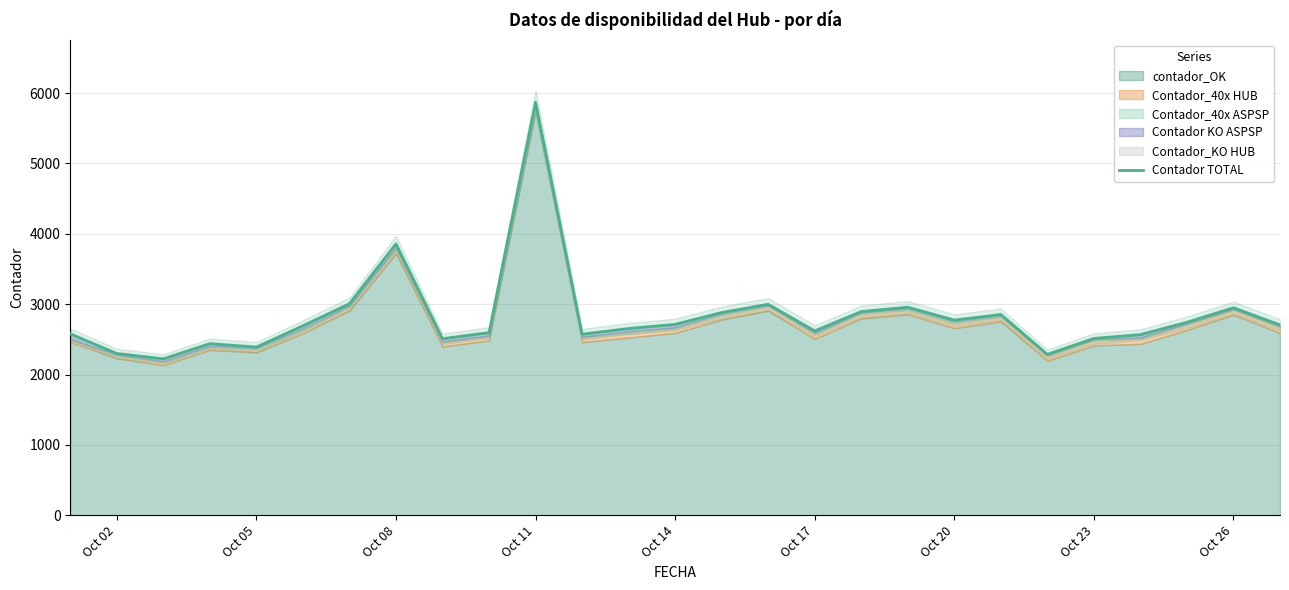

Does the chart have visible grid lines?

Yes